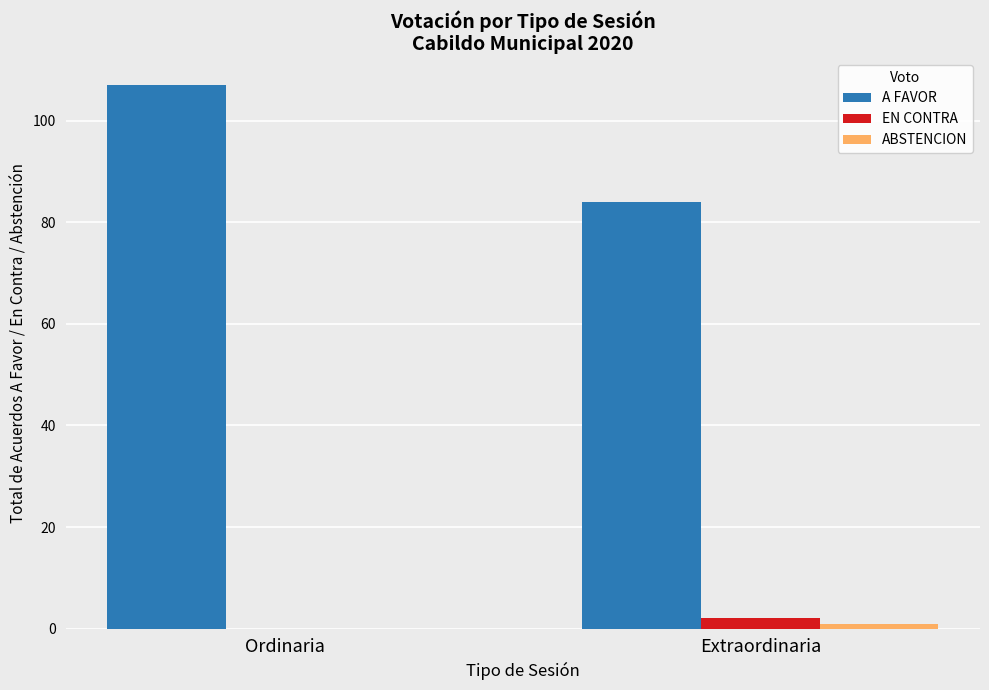

Are the bars horizontal?

No